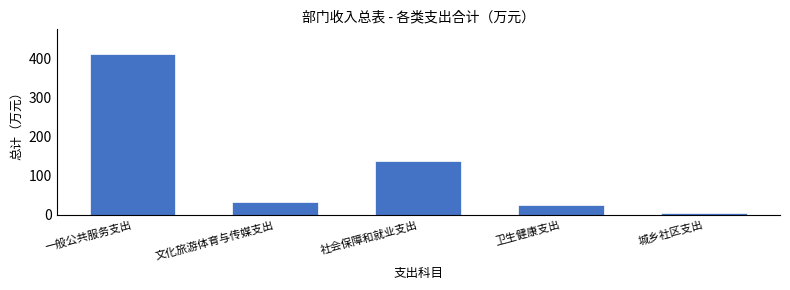

Reading left to right, list all the values displayed in this chart.

一般公共服务支出=413.9	文化旅游体育与传媒支出=31.7	社会保障和就业支出=136.8	卫生健康支出=23.7	城乡社区支出=3.5